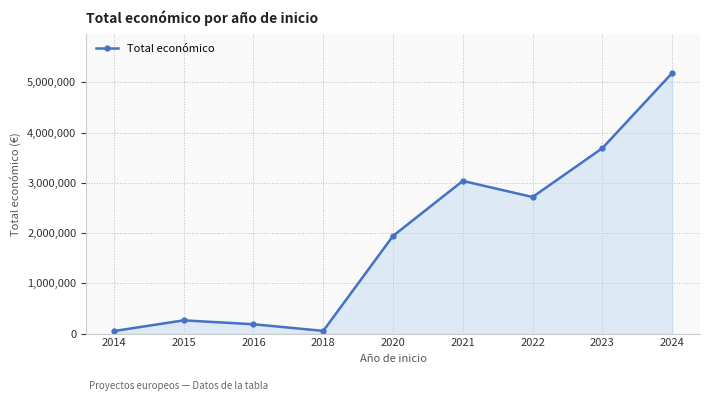

What is the greatest value displayed?

5183382